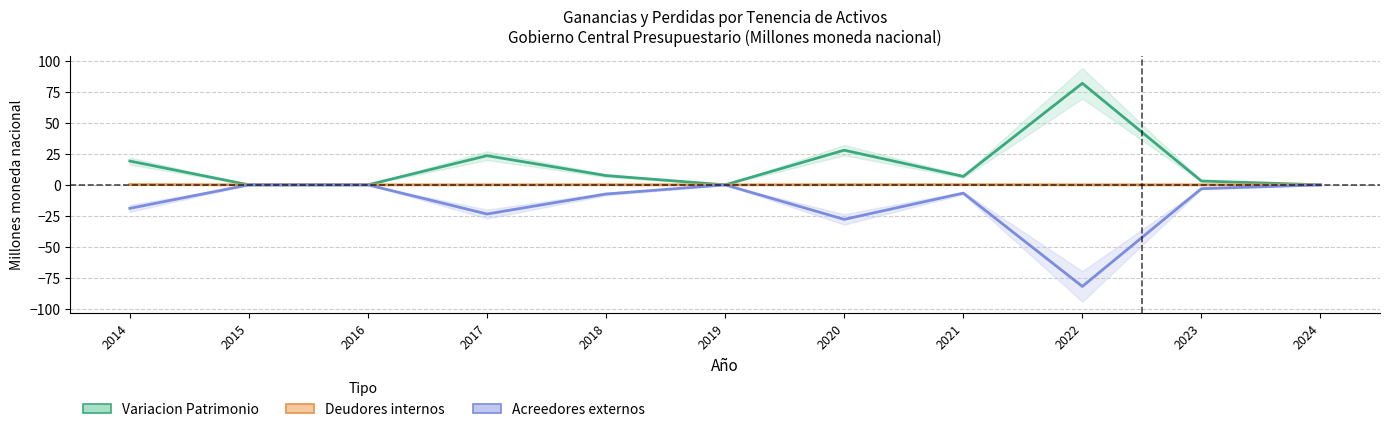

True or false: Variacion Patrimonio and Acreedores externos intersect in this chart.

False